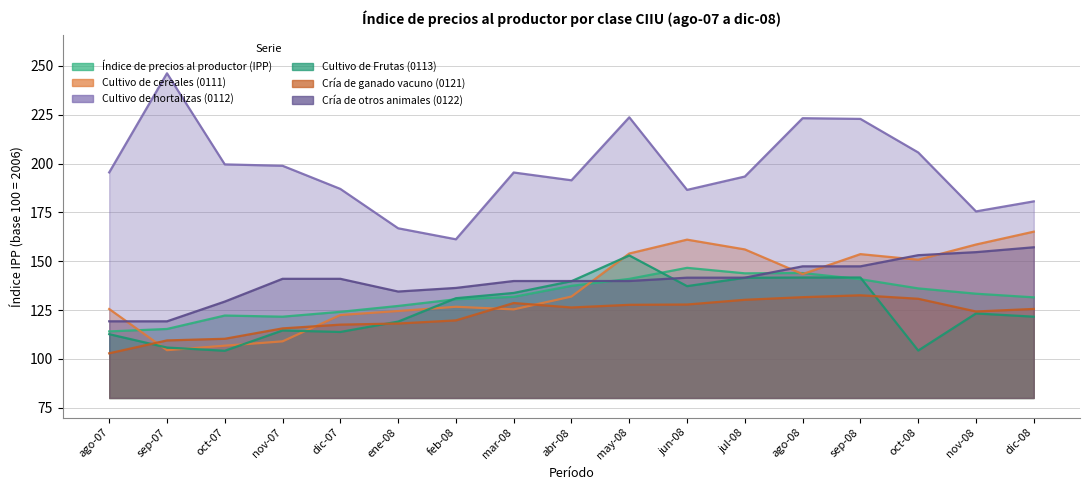

How many lines are shown in the chart?

6